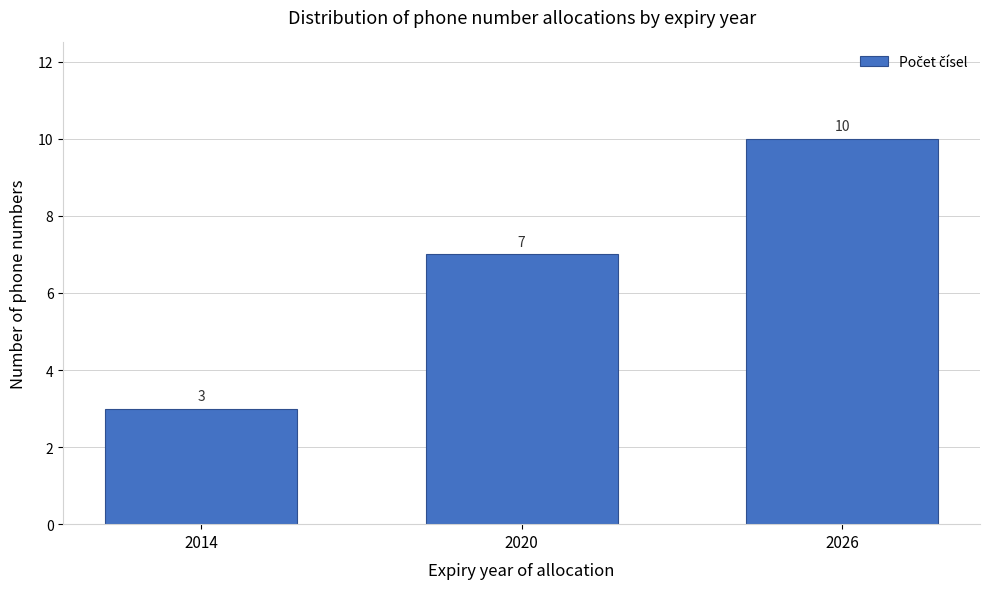

Reading right to left, list all the values displayed in this chart.

2026=10	2020=7	2014=3